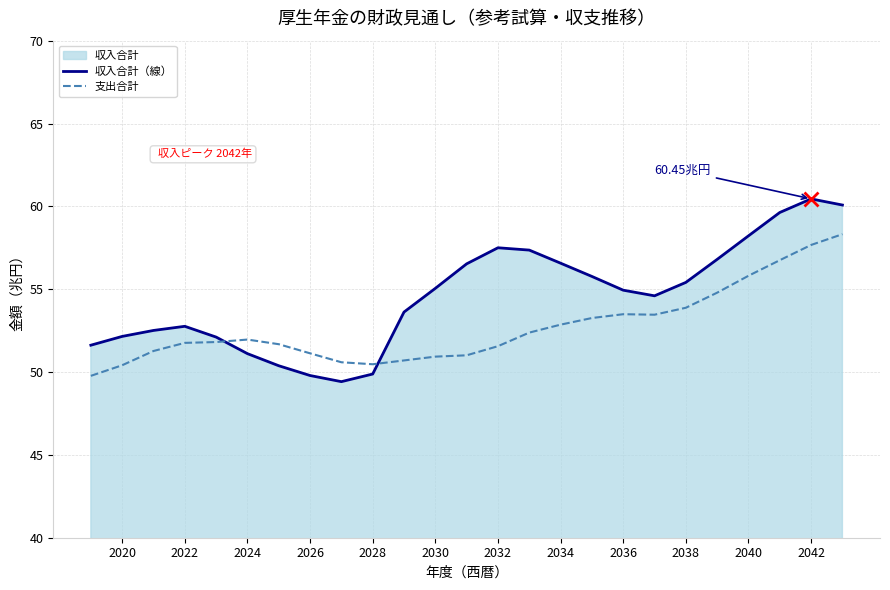

Which series has the largest total across all categories?

収入合計（線）